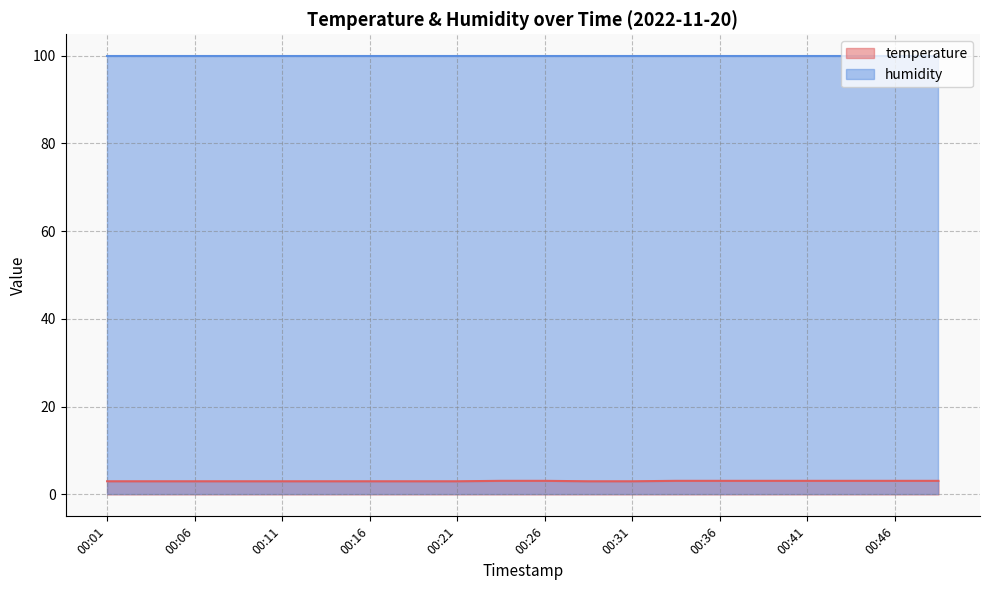

The value of humidity at 00:46 is 99.9. True or false?

True